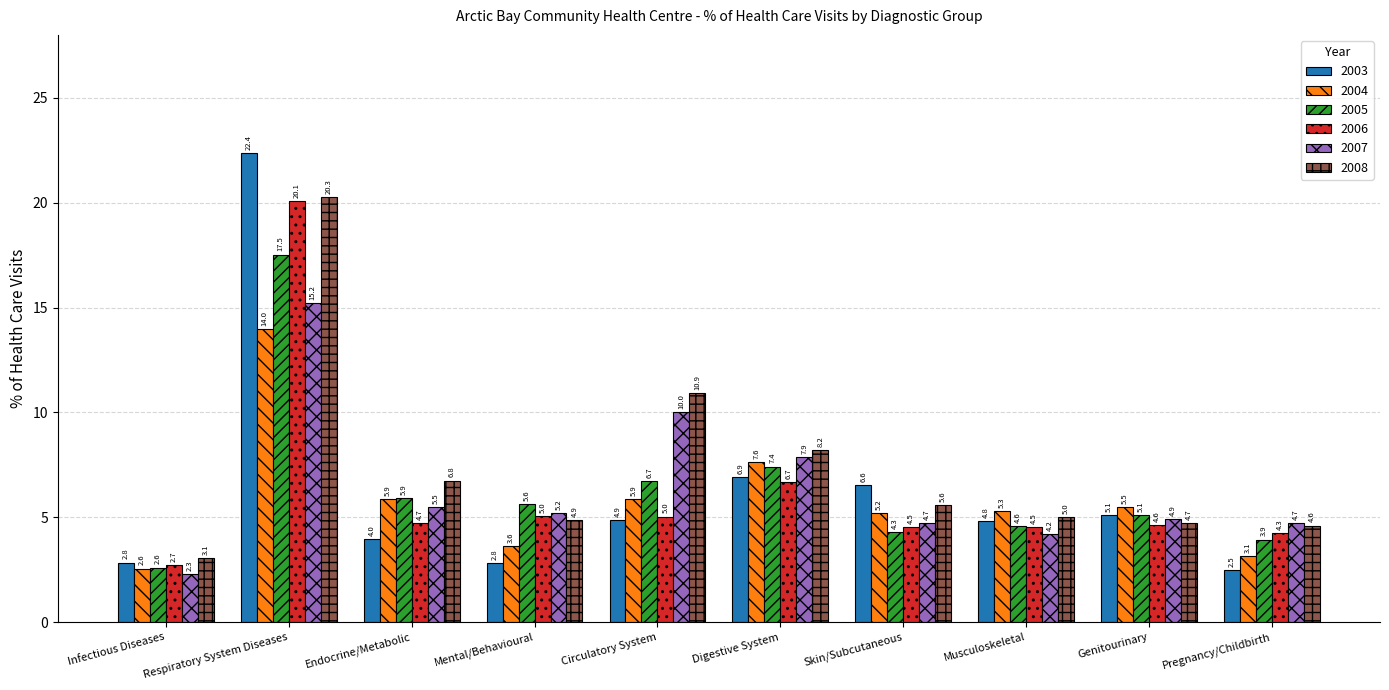

List the labels in order of 2008 value, largest first.

Respiratory System Diseases, Circulatory System, Digestive System, Endocrine/Metabolic, Skin/Subcutaneous, Musculoskeletal, Mental/Behavioural, Genitourinary, Pregnancy/Childbirth, Infectious Diseases